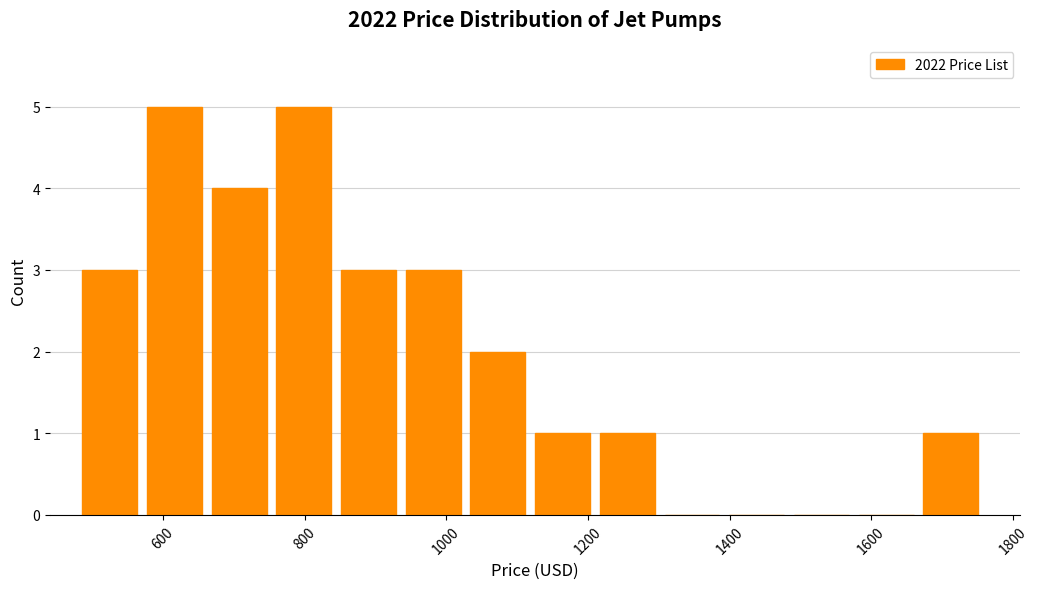

How tall is the bar that spans 1040 to 1120 on the x-axis? Neither the bar edges nor the heights are printed on the chart, so give them approximately, as read against the axes.

2